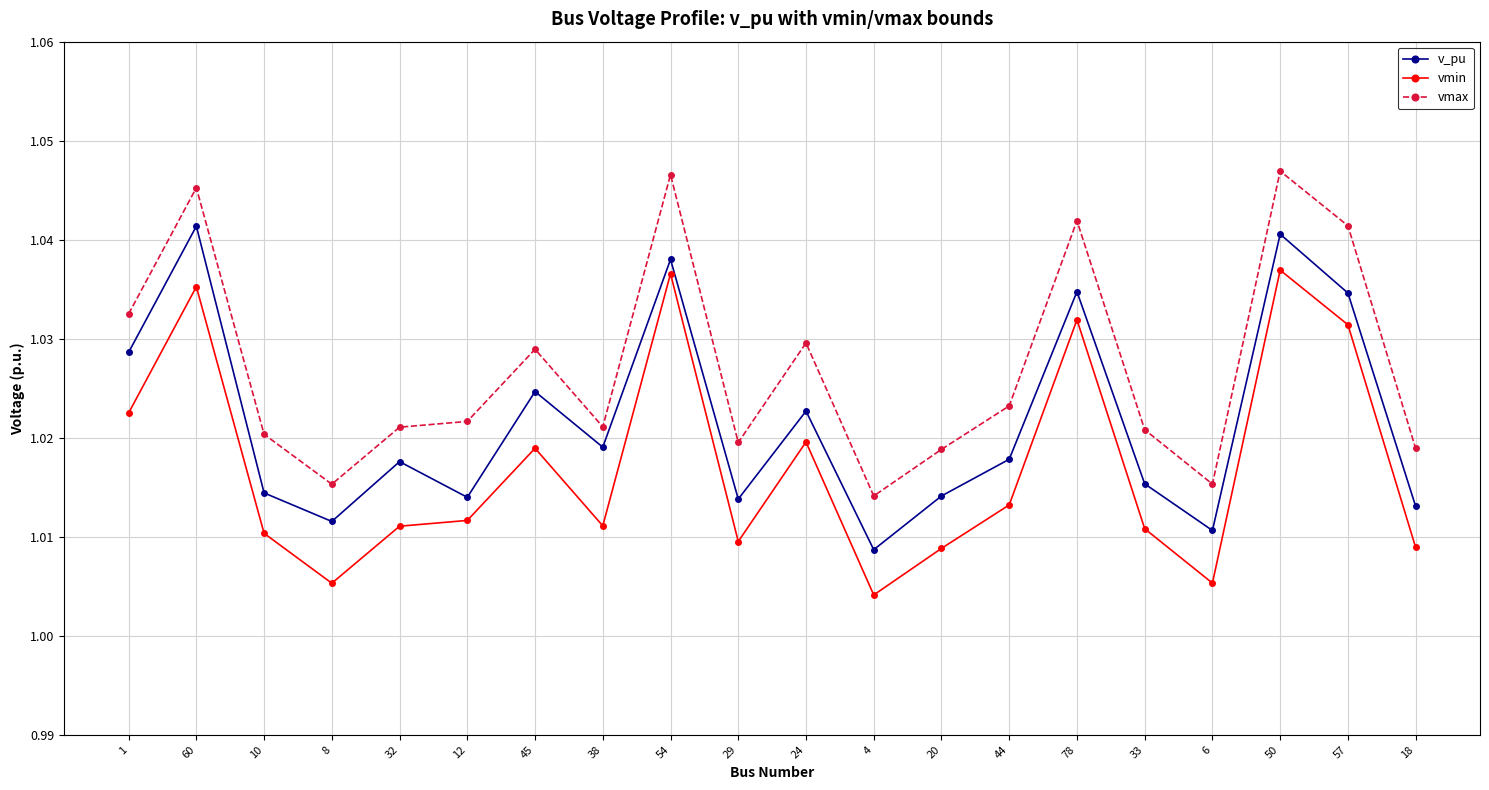

At which category does vmin reach its first local valley?

8